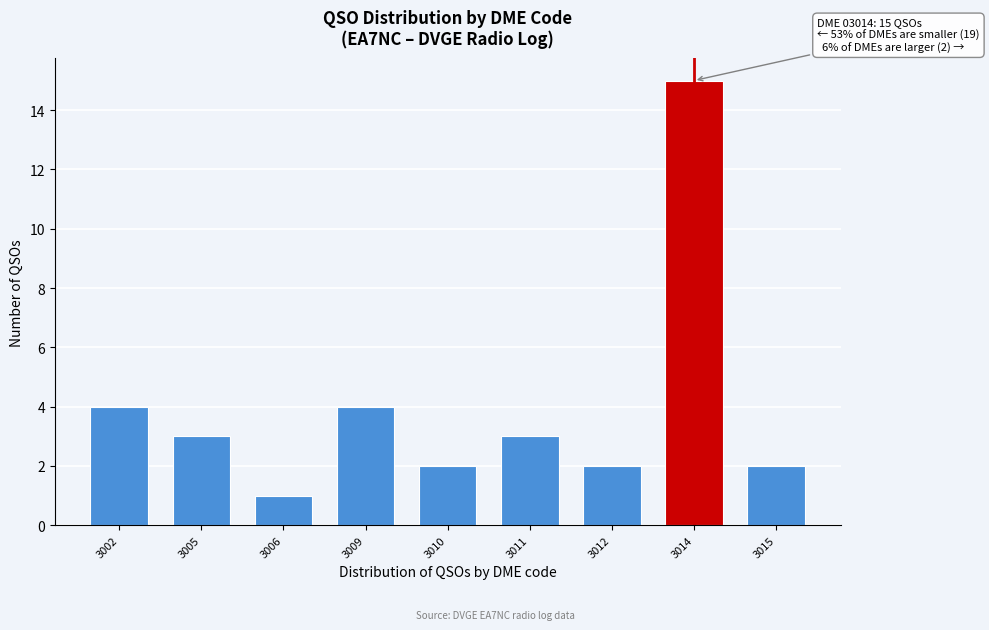

Reading right to left, extract all data points from this chart.

2	15	2	3	2	4	1	3	4